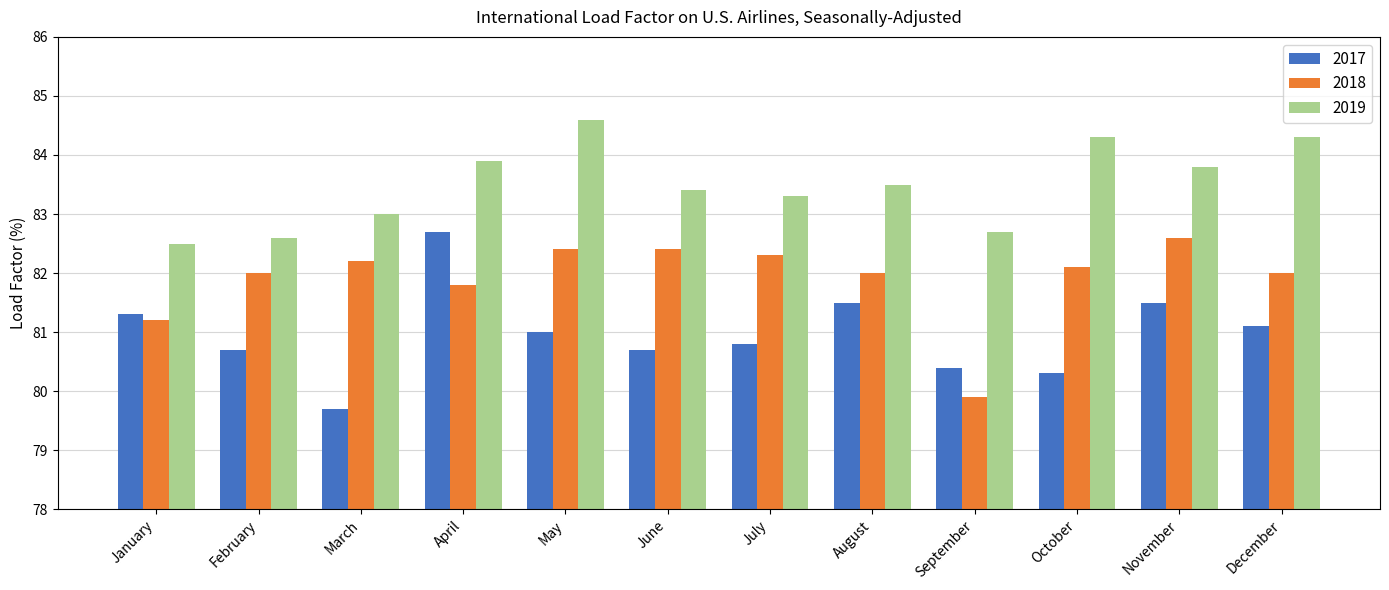

What is the spread (max minus min) of values at July?

2.5